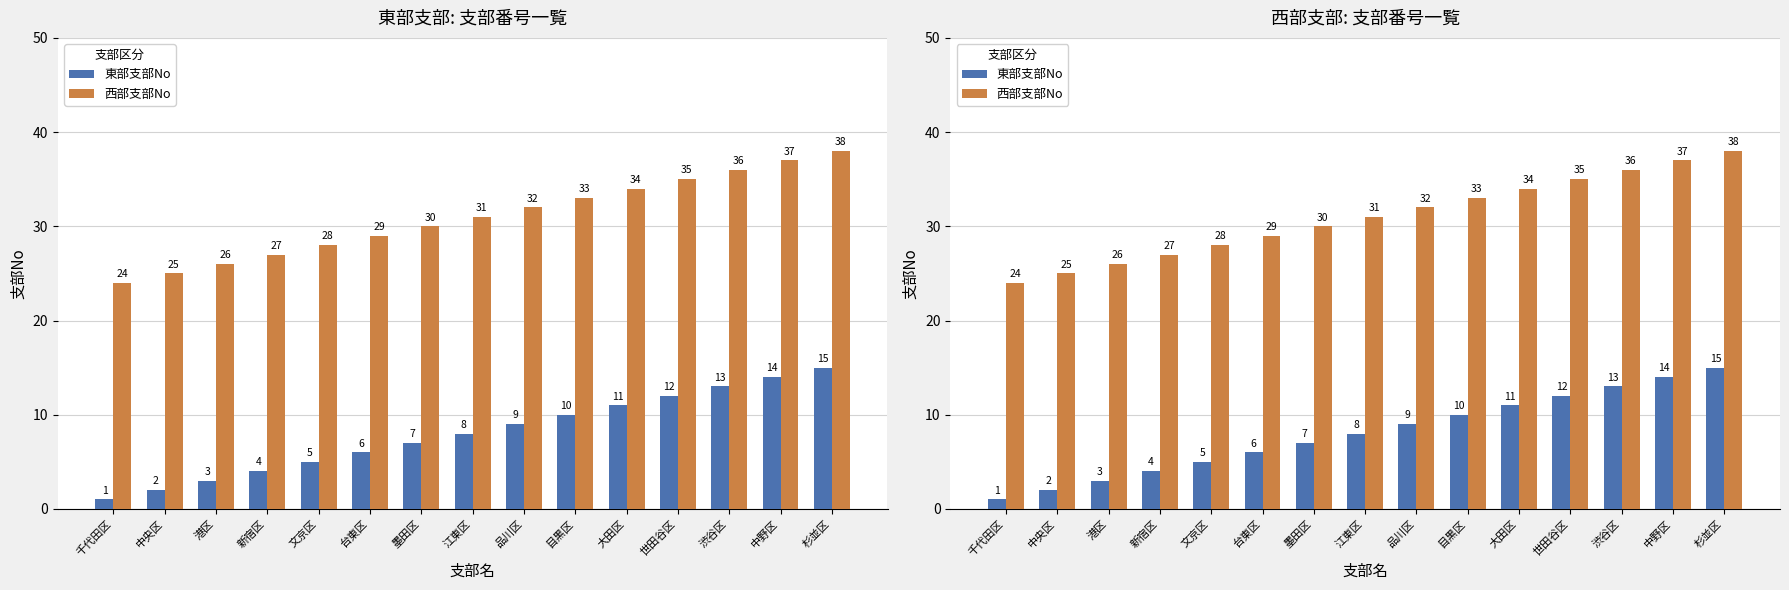

The 東部支部No series shows 4 at 新宿区. True or false?

True